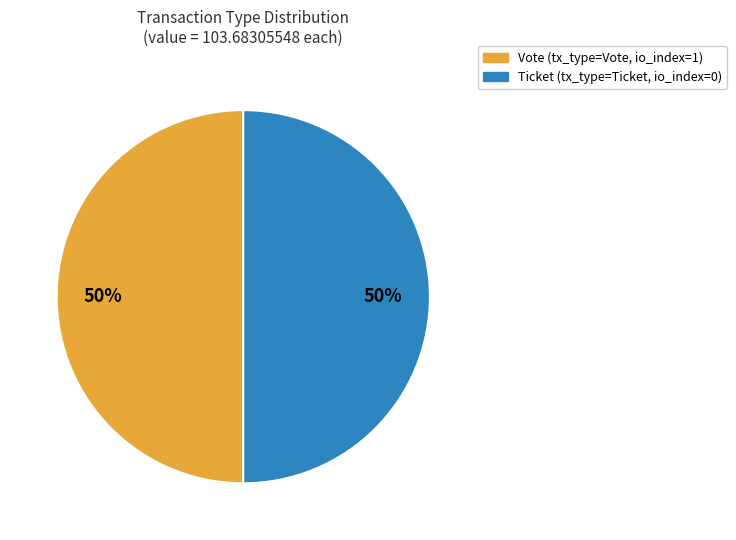

How many segments does this pie chart have?

2